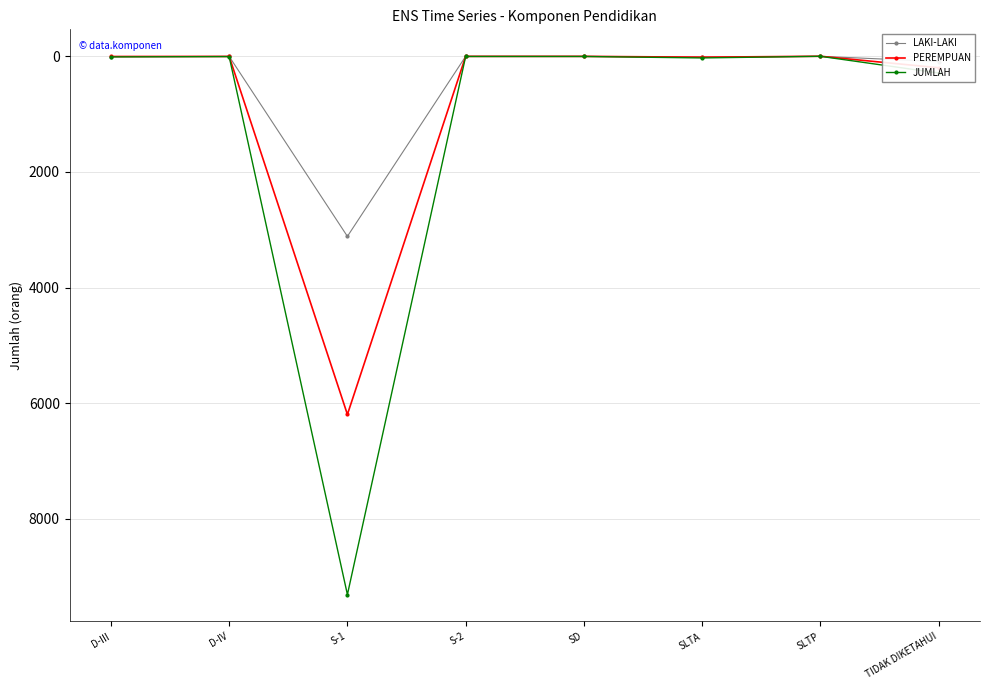

Which series has the widest spread of values?

JUMLAH